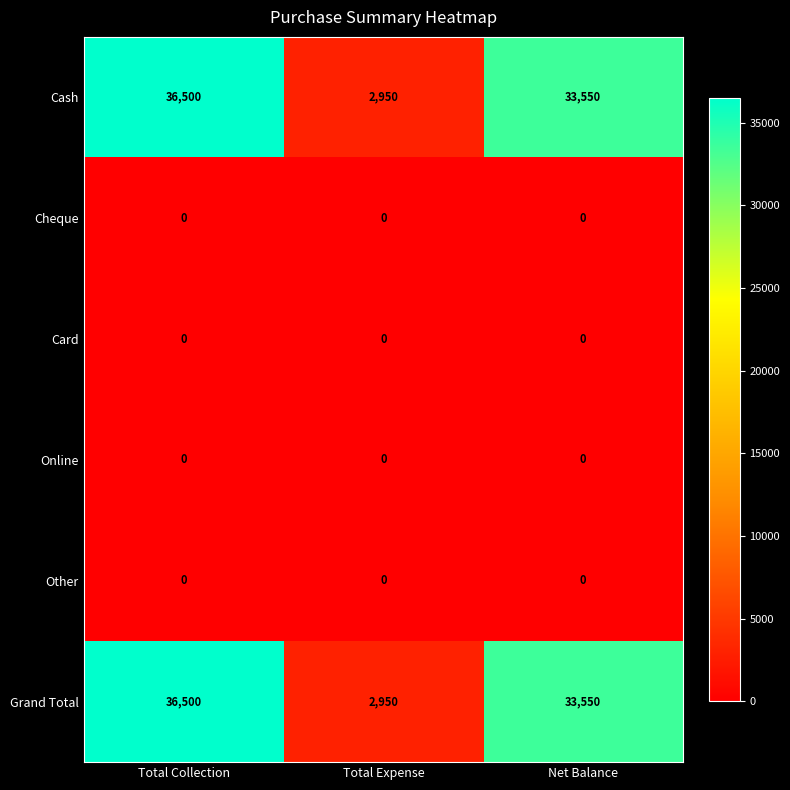

What is the difference between the highest and lowest values at Net Balance?

33550